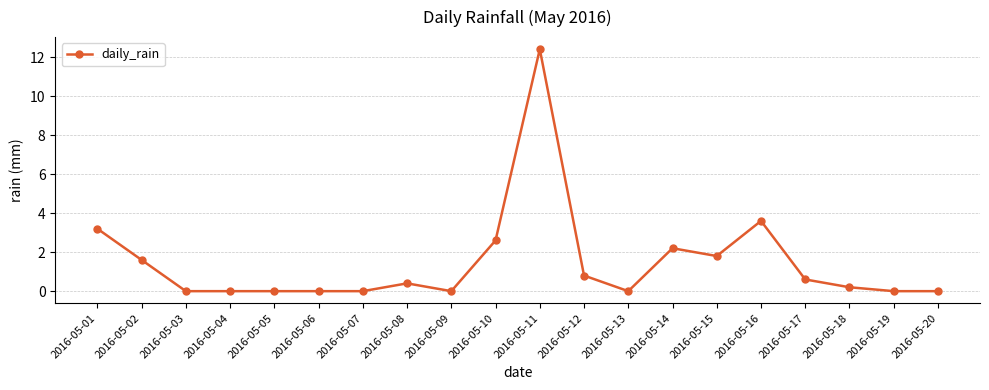

What is the change in value from 2016-05-07 to 2016-05-16?

+3.6